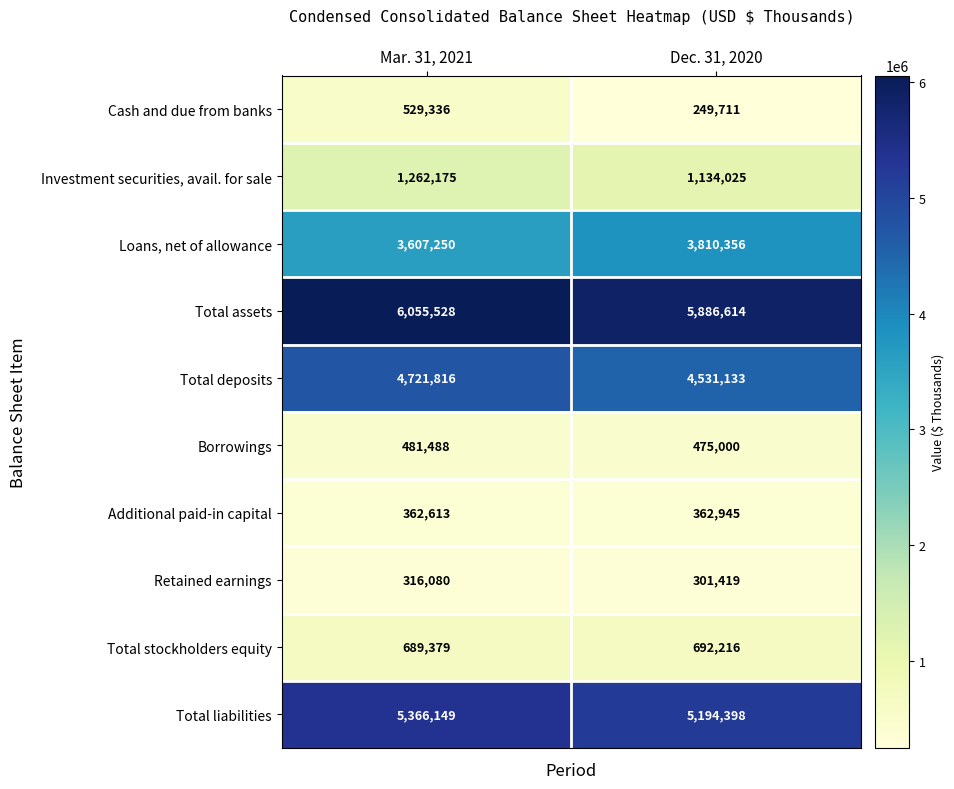

The Total liabilities series shows 8099382 at Dec. 31, 2020. True or false?

False